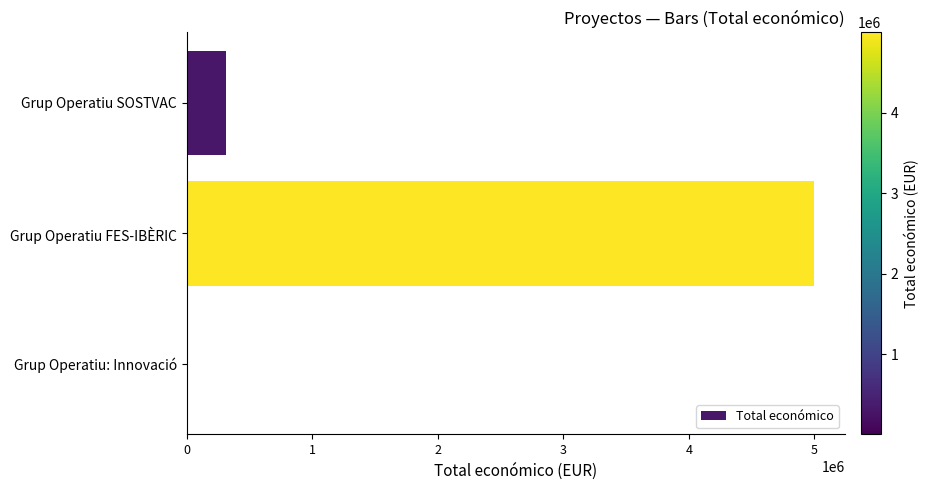

What is the sum of all values?

5313275